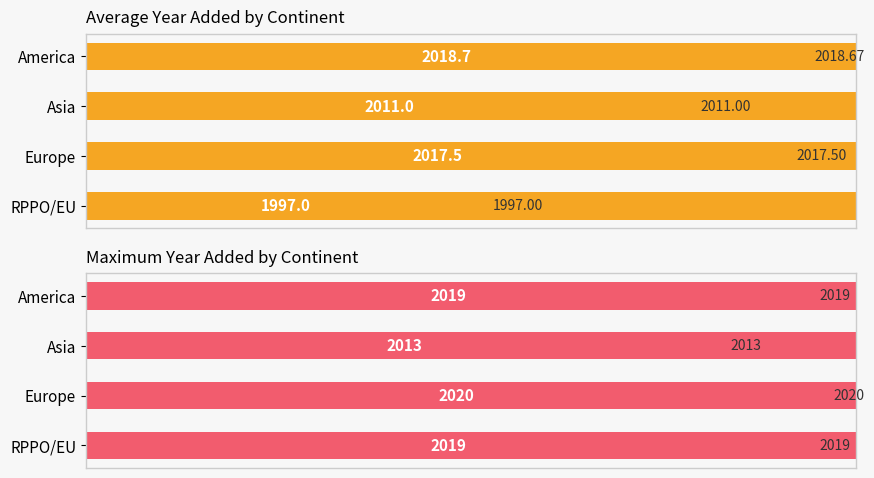

How many data points in Average yr_add are less than 2017?

2